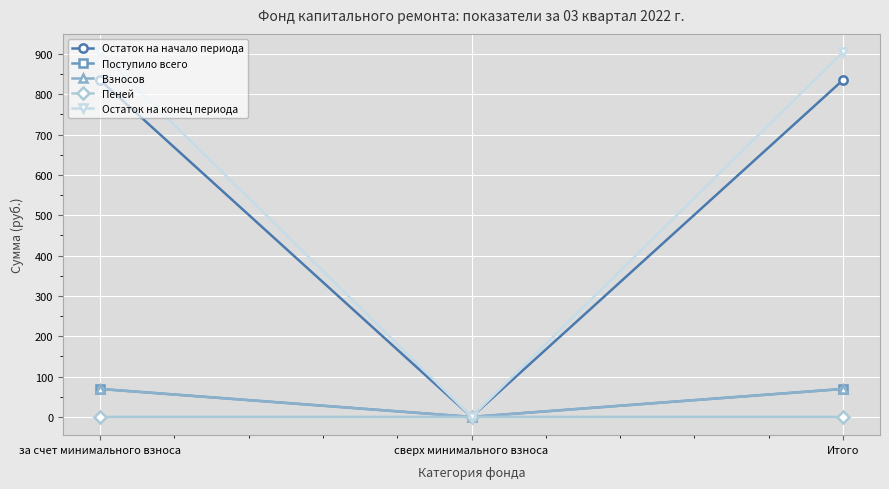

What is the greatest value displayed?

904.5